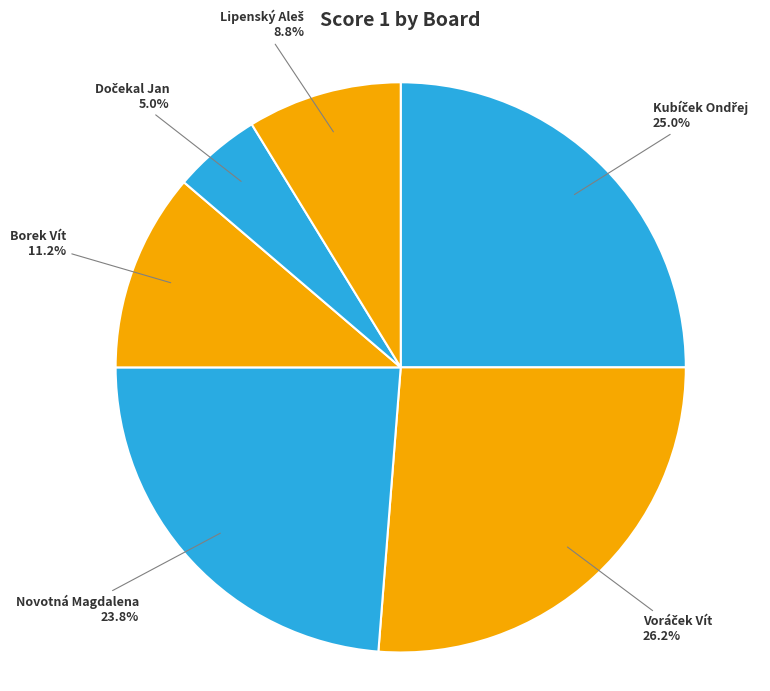

Does any single category account for the majority?

No